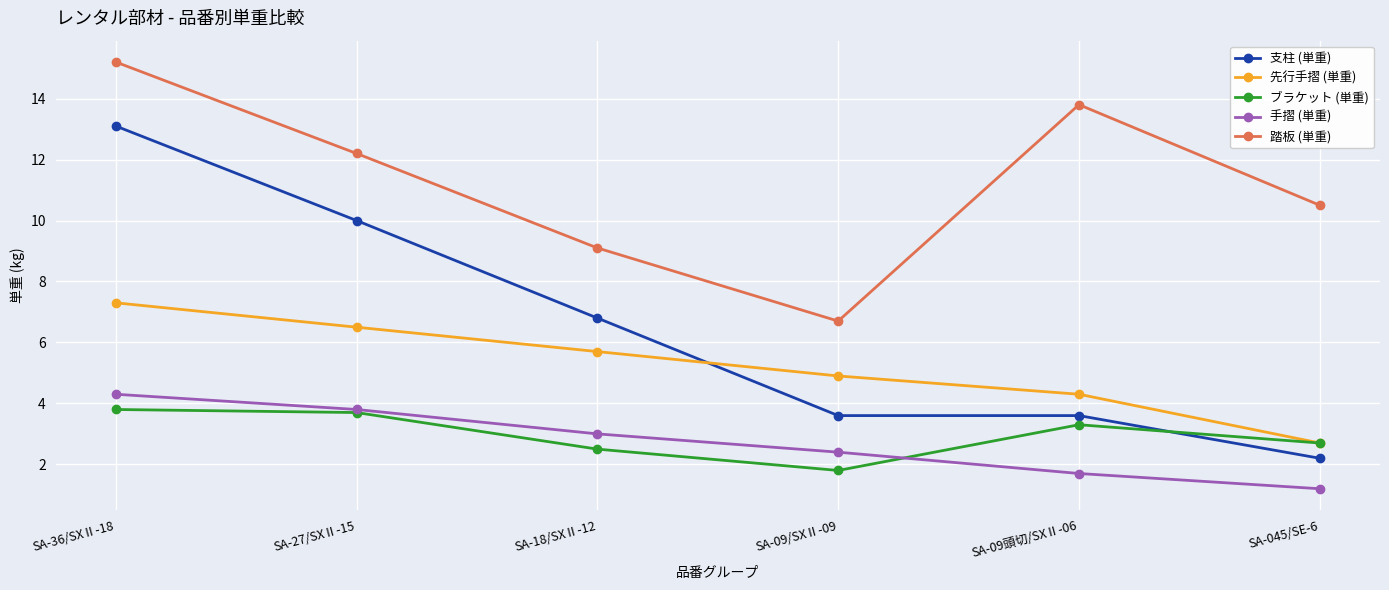

Which series ends up on top after the final intersection of ブラケット (単重) and 支柱 (単重)?

ブラケット (単重)